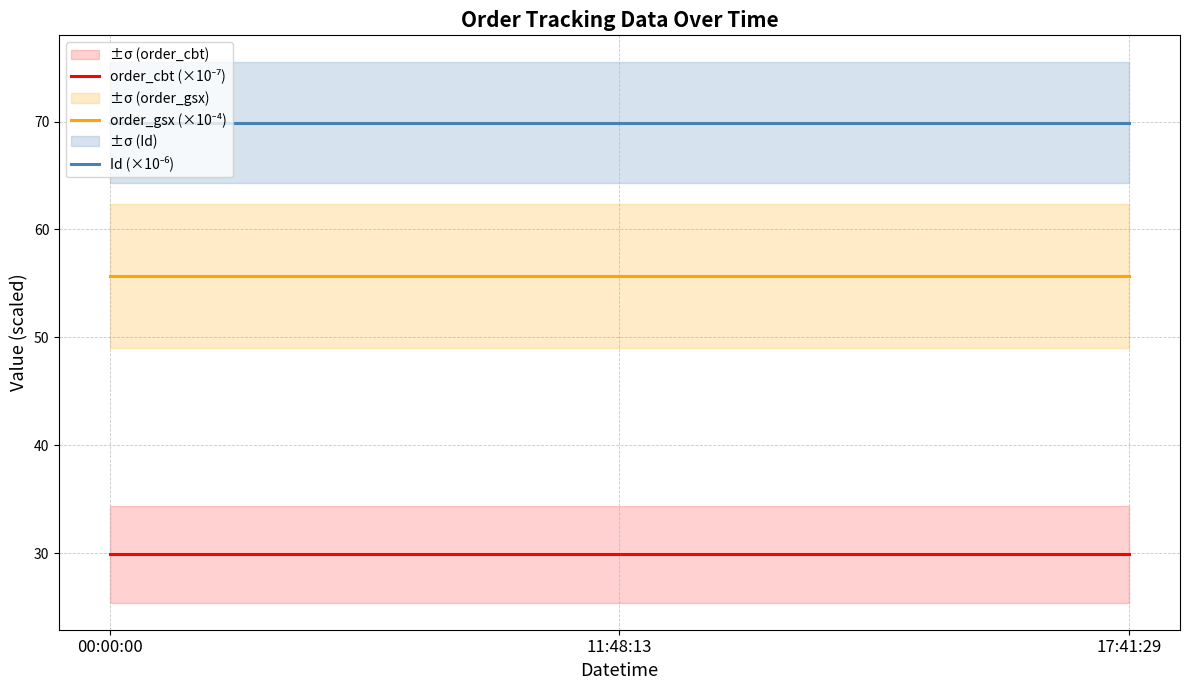

Which category has the lowest value in the order_cbt (×10⁻⁷) series?

00:00:00